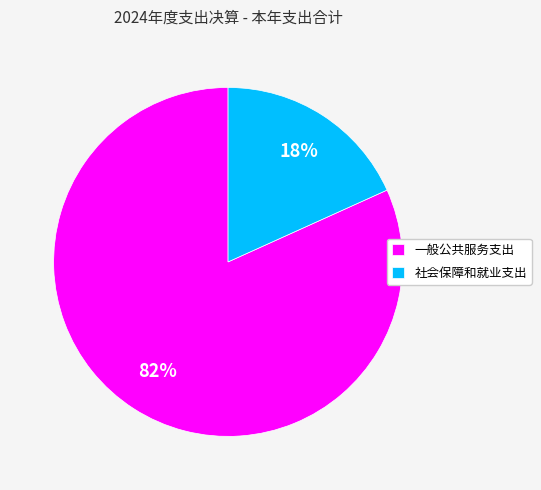

Combined, do 社会保障和就业支出 and 一般公共服务支出 account for over 50%?

Yes